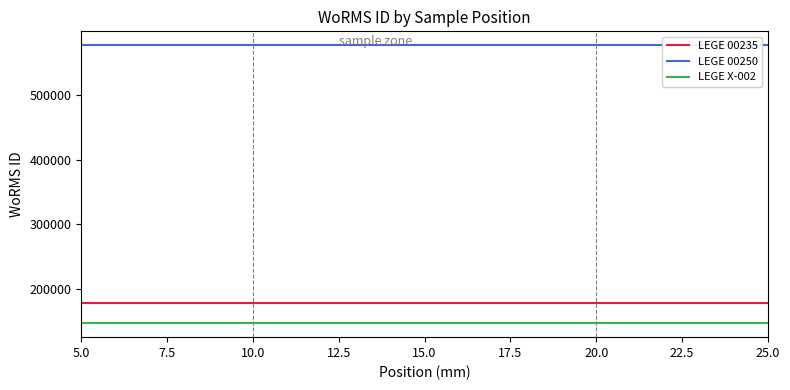

True or false: LEGE 00235 and LEGE X-002 cross at least once.

False